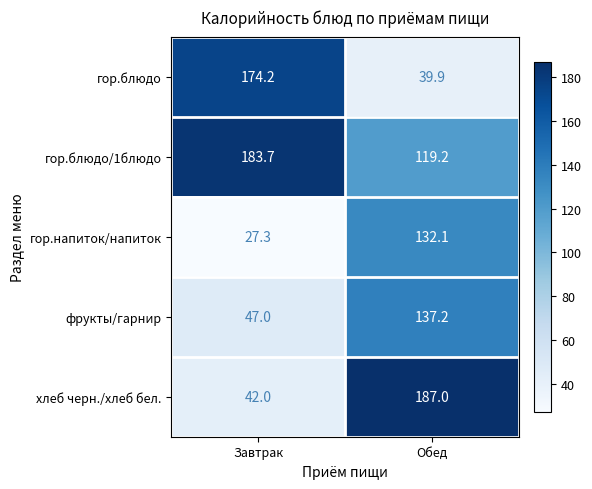

How many distinct data groups are displayed?

5